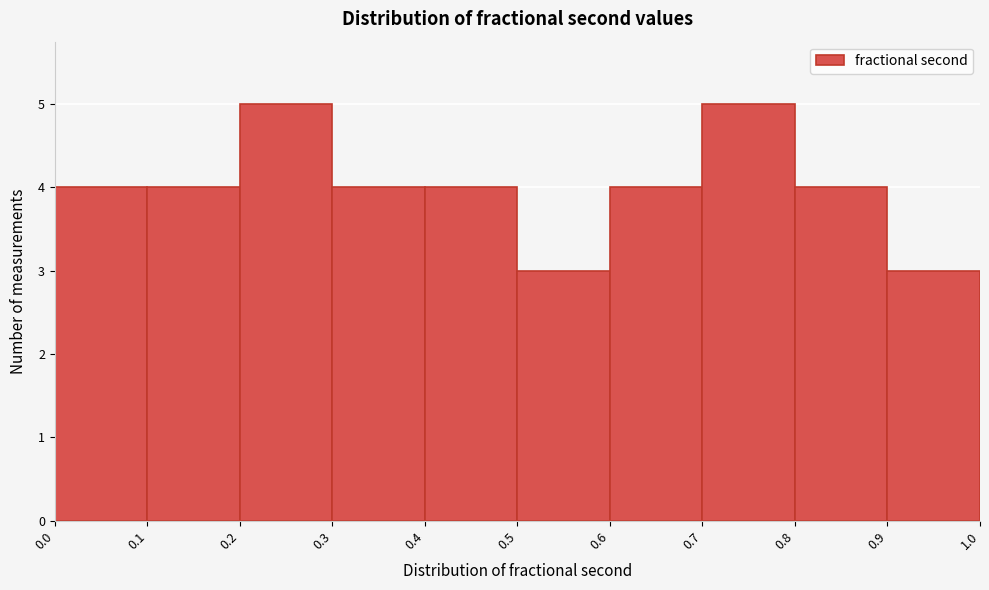

Reading left to right, list every bar in this chart as the range it spans on the x-axis followed by its height. The values are not printed on the chart, so give them approximately, as read against the axis.

0.0 to 0.1: 4
0.1 to 0.2: 4
0.2 to 0.3: 5
0.3 to 0.4: 4
0.4 to 0.5: 4
0.5 to 0.6: 3
0.6 to 0.7: 4
0.7 to 0.8: 5
0.8 to 0.9: 4
0.9 to 1.0: 3